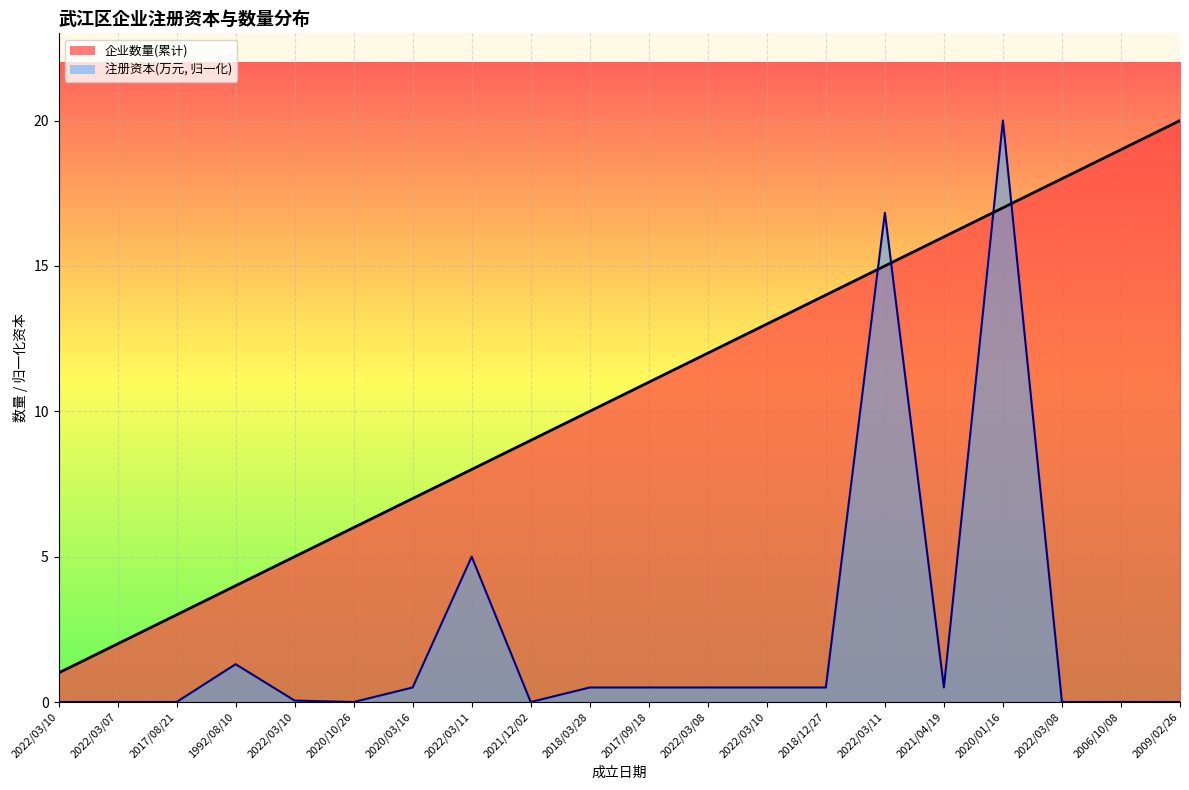

What is the difference between the second highest and second lowest values in the 企业数量(累计)_line series?

17.0